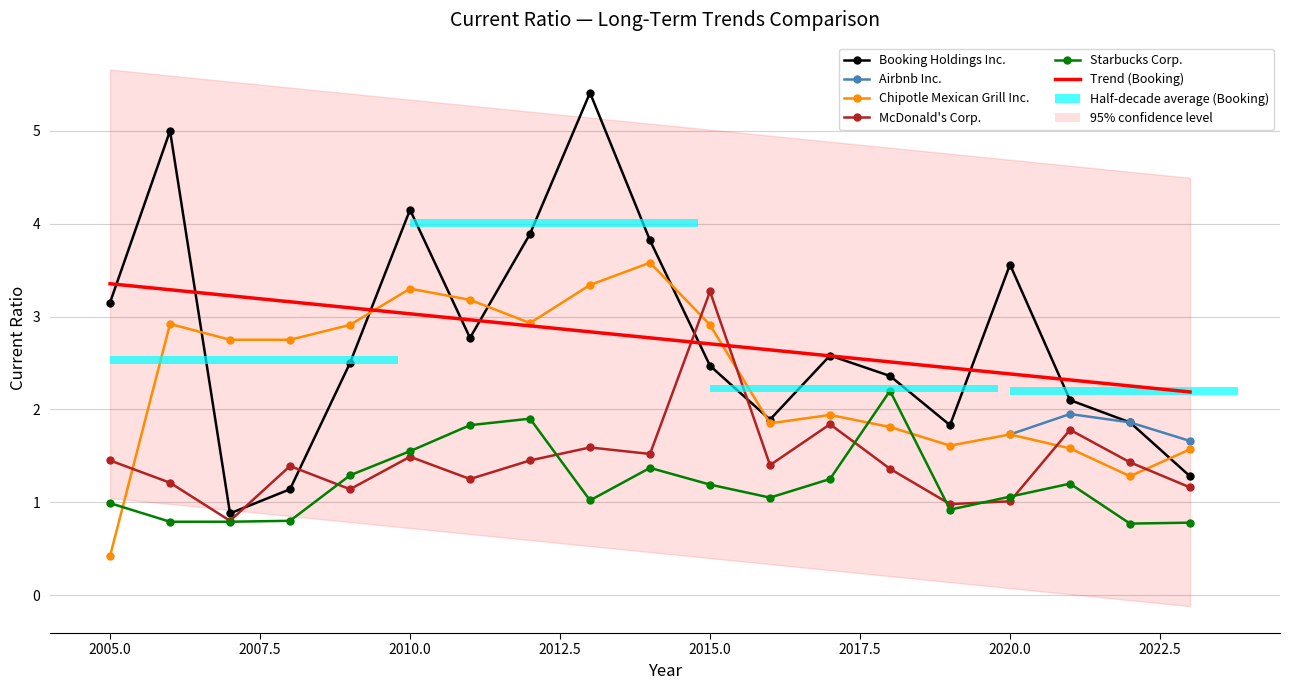

The Starbucks Corp. series shows 0.5 at 2006. True or false?

False